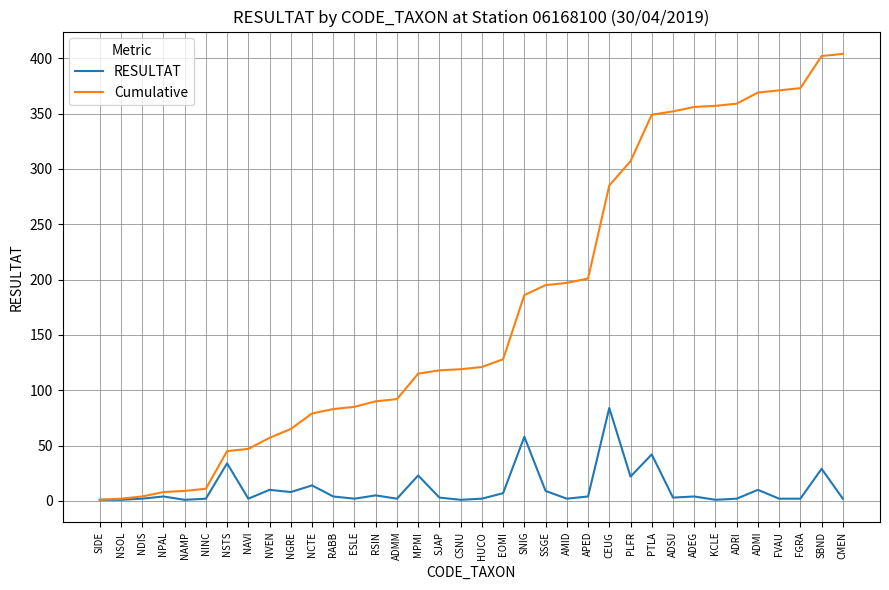

What position from the left is ESLE?

13